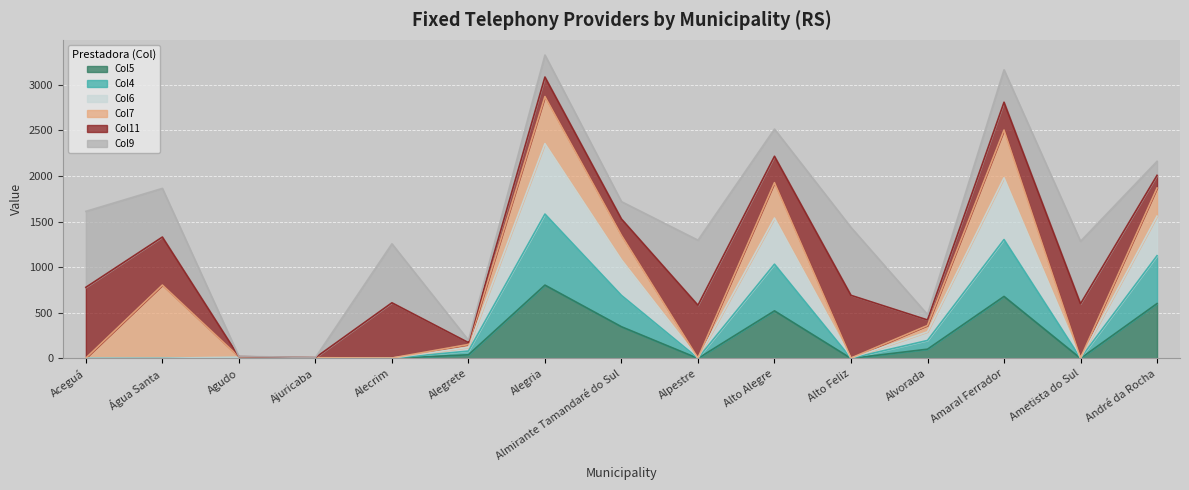

True or false: Col5 and Col6 cross at least once.

False